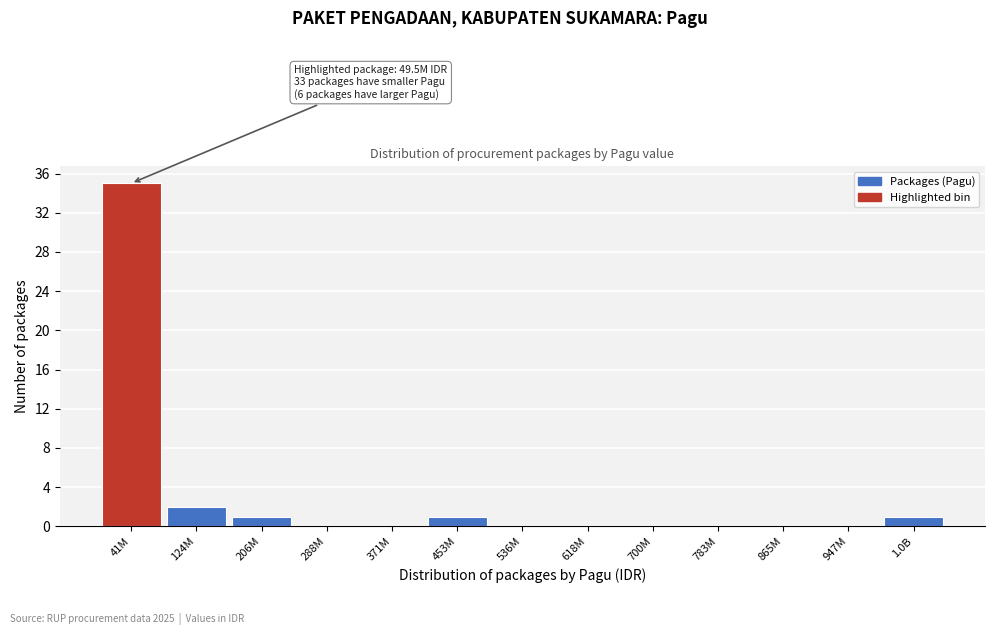

Reading left to right, what are all the values shown in this chart?

41M=35	124M=2	206M=1	288M=0	371M=0	453M=1	536M=0	618M=0	700M=0	783M=0	865M=0	947M=0	1.0B=1